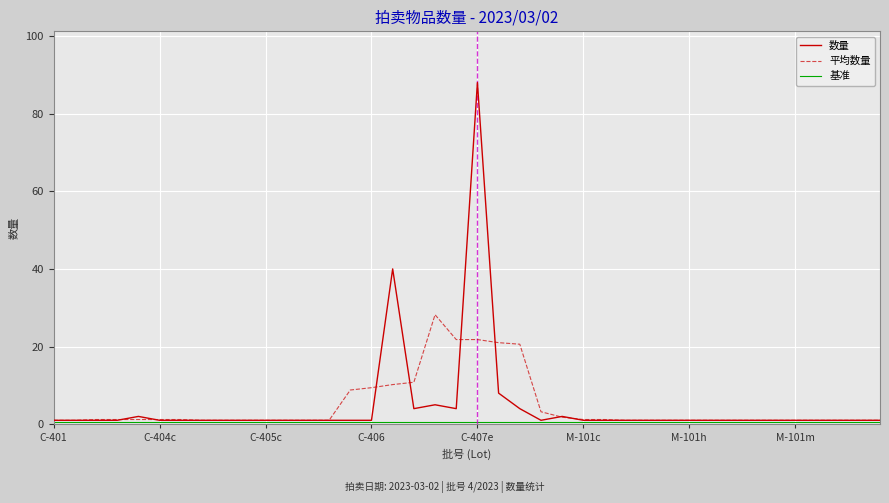

What is the maximum value shown in the chart?

88.0